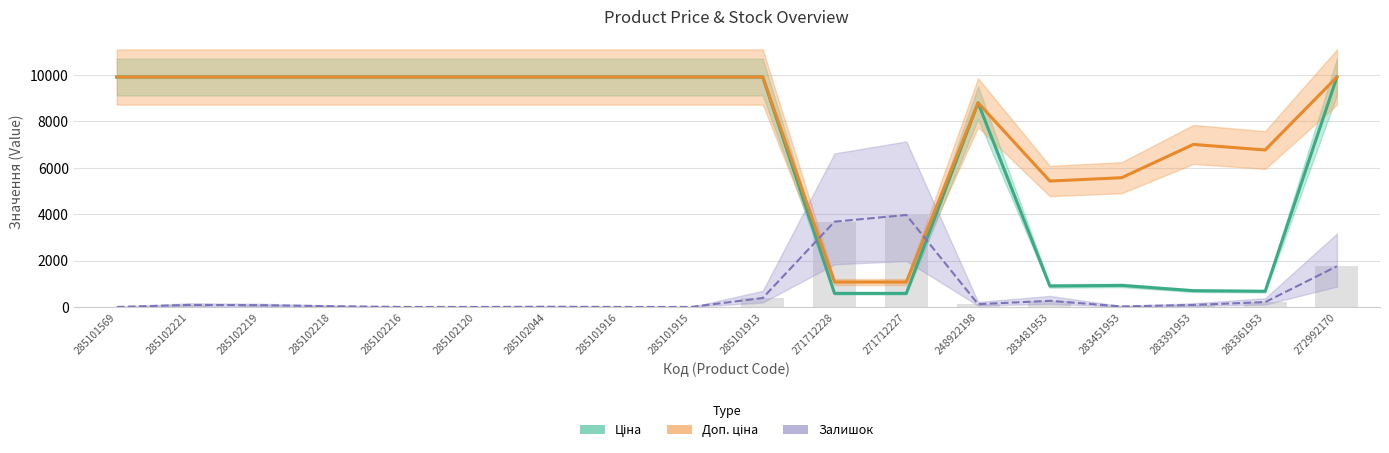

How many data points does each series have?

18